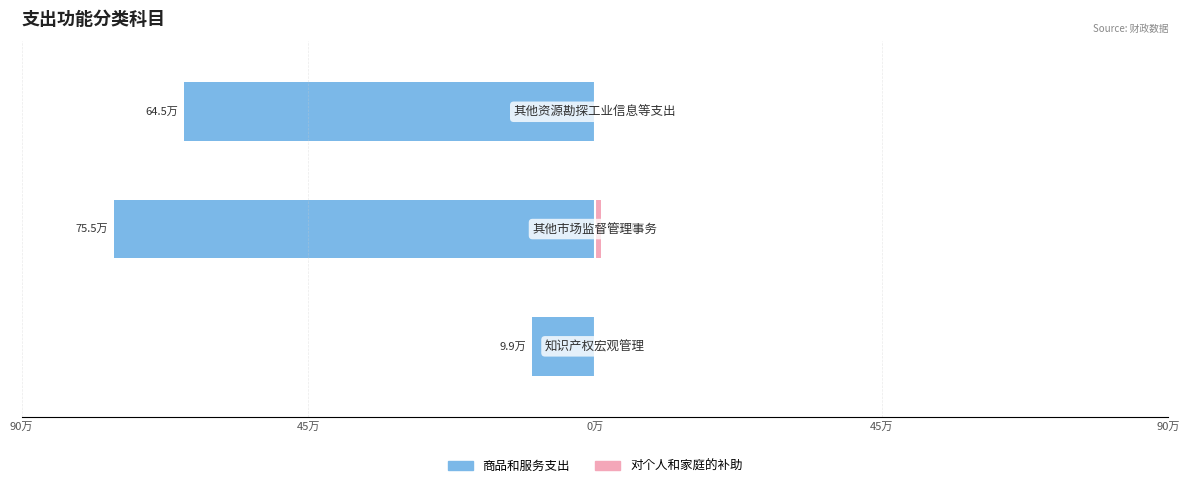

Rank the series by their average value, from lowest to highest.

商品和服务支出, 对个人和家庭的补助